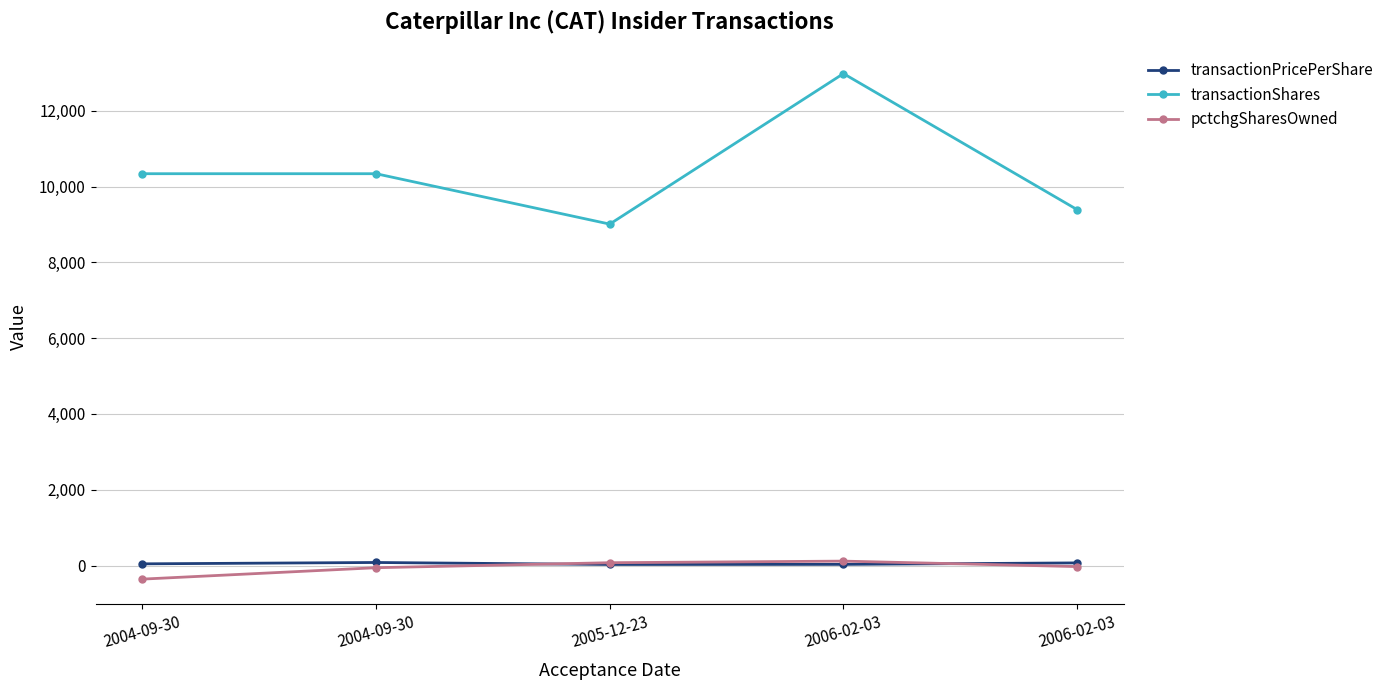

What are all the series names shown in the legend?

transactionPricePerShare, transactionShares, pctchgSharesOwned